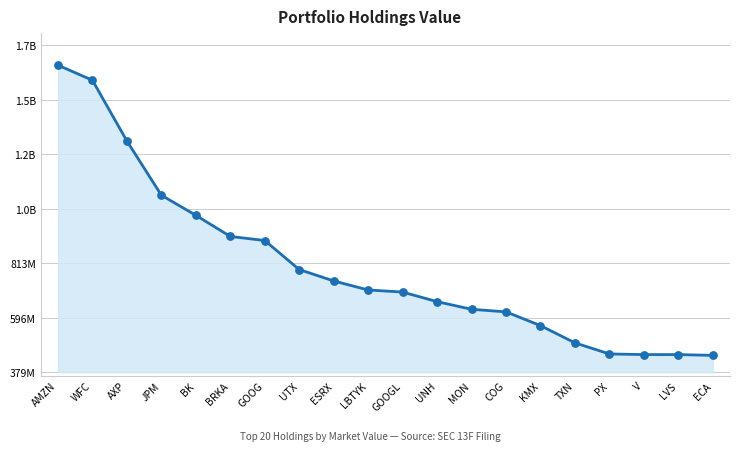

Approximately how many times larger is the value at TXN compared to AXP?

0.4